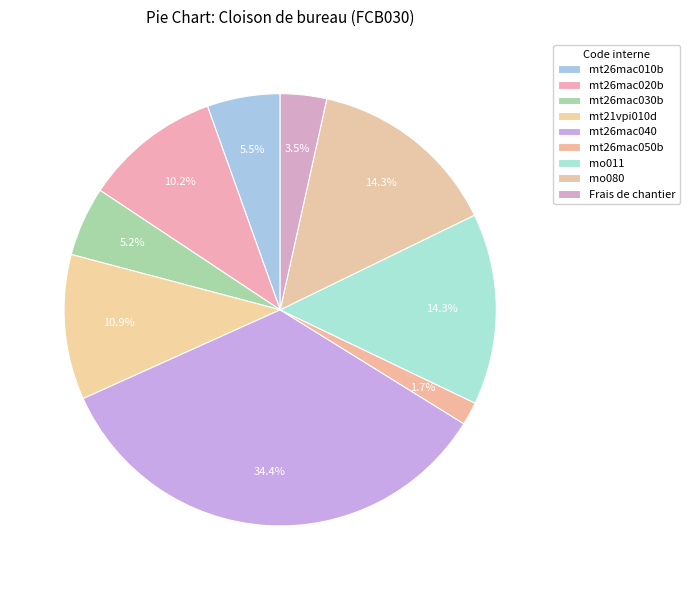

How many slices are in this pie chart?

9